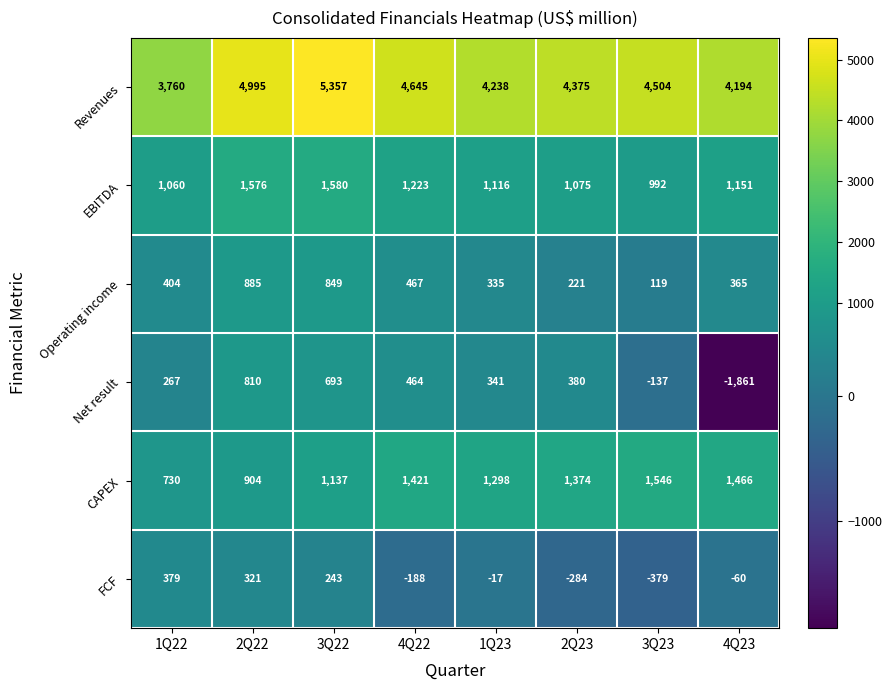

The Operating income series shows 197 at 3Q23. True or false?

False